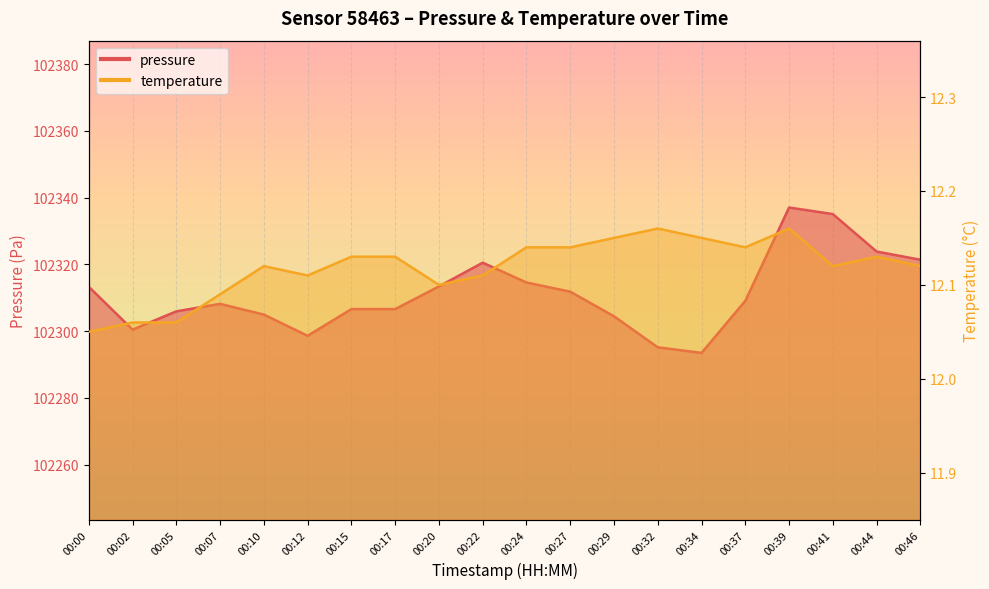

Is the value of pressure at 00:17 greater than the value of temperature at 00:29?

Yes